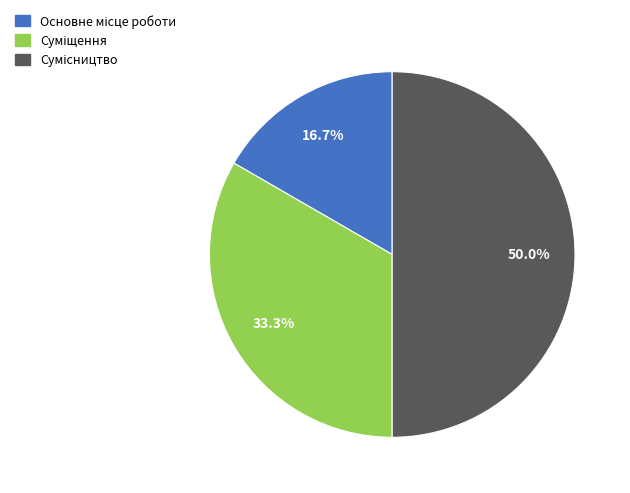

What is the largest slice in the pie chart?

Сумісництво